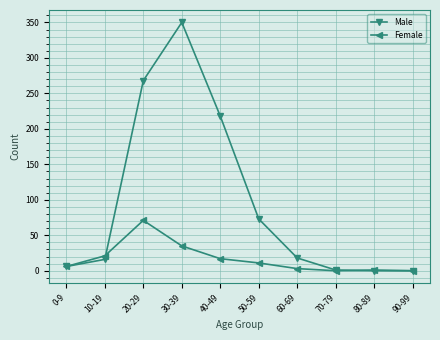

Count the number of categories in the chart.

10